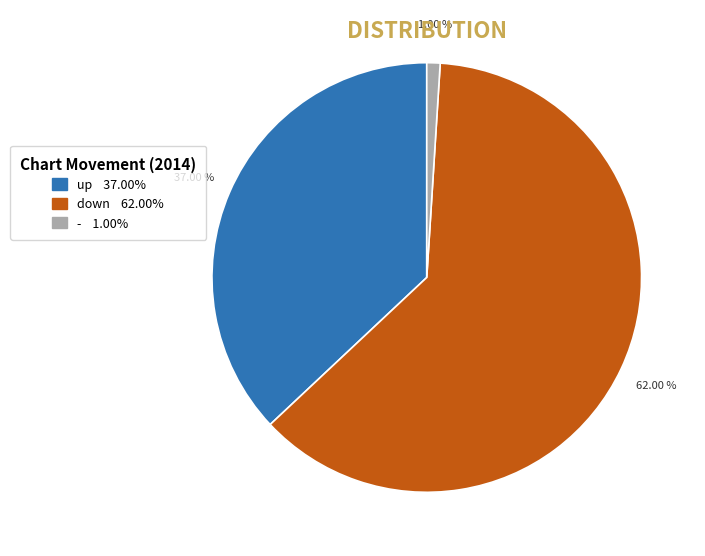

What percentage do up and down together represent?

99.0%